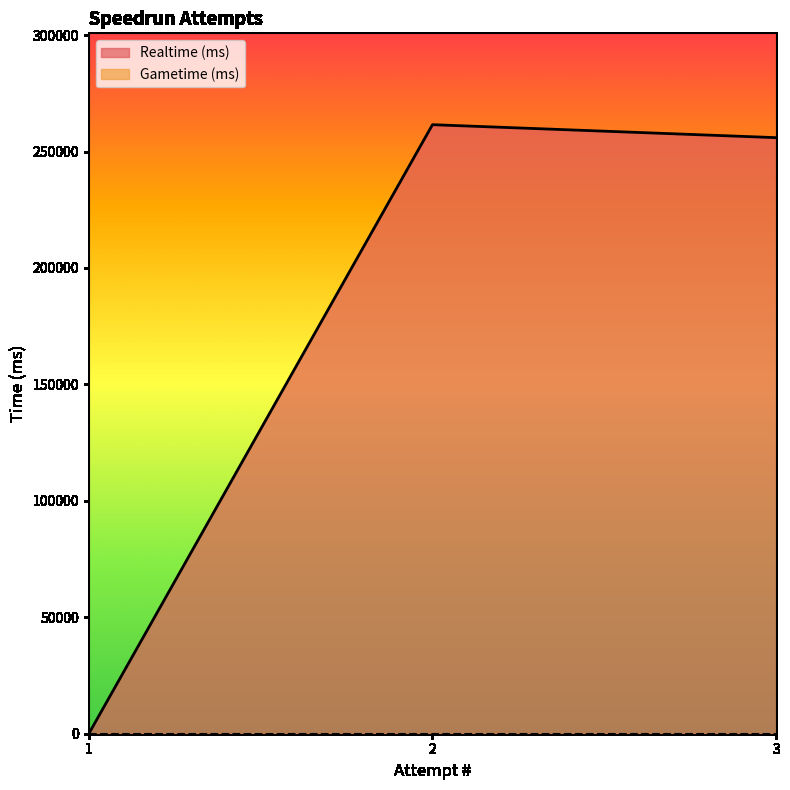

Which series changed the most between 3 and 1?

Realtime (ms)